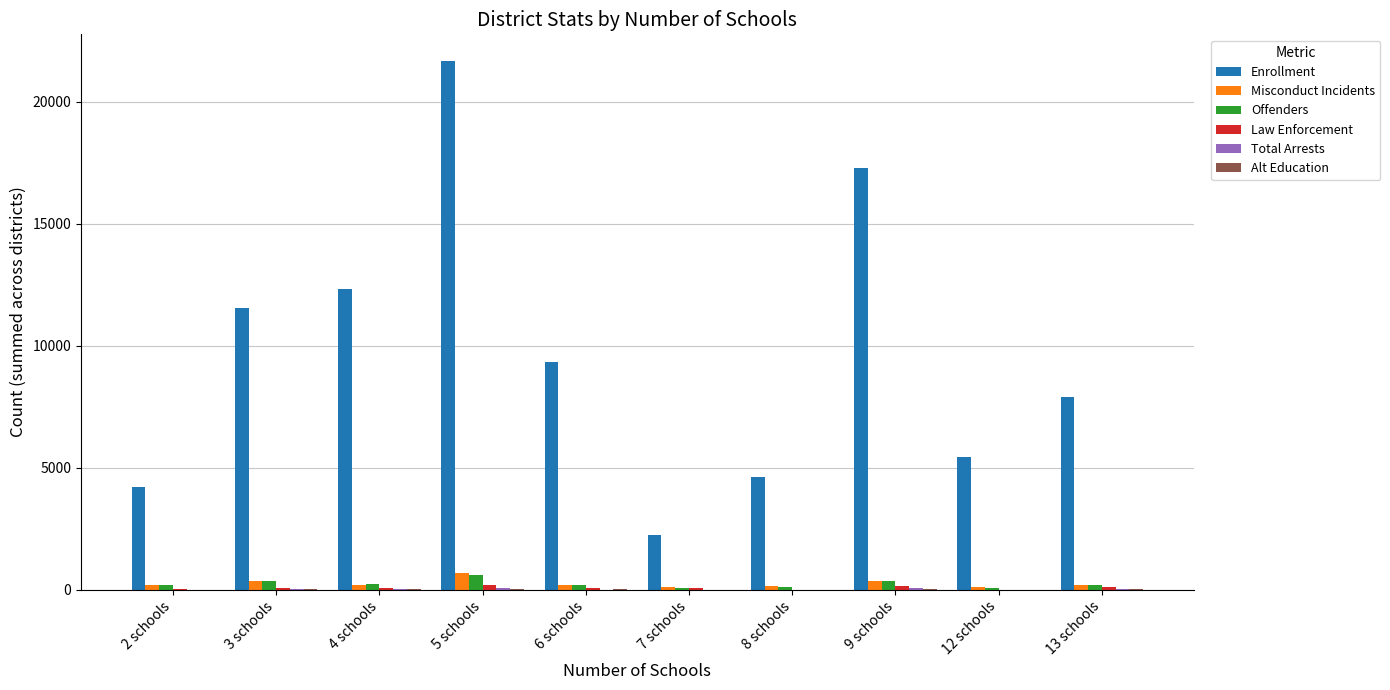

What is the greatest value displayed?

21685